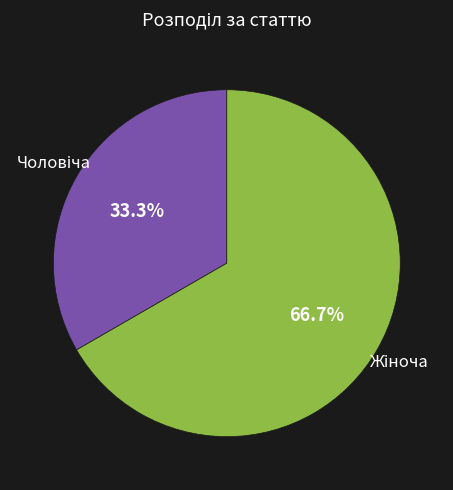

Is there a majority slice in this chart?

Yes